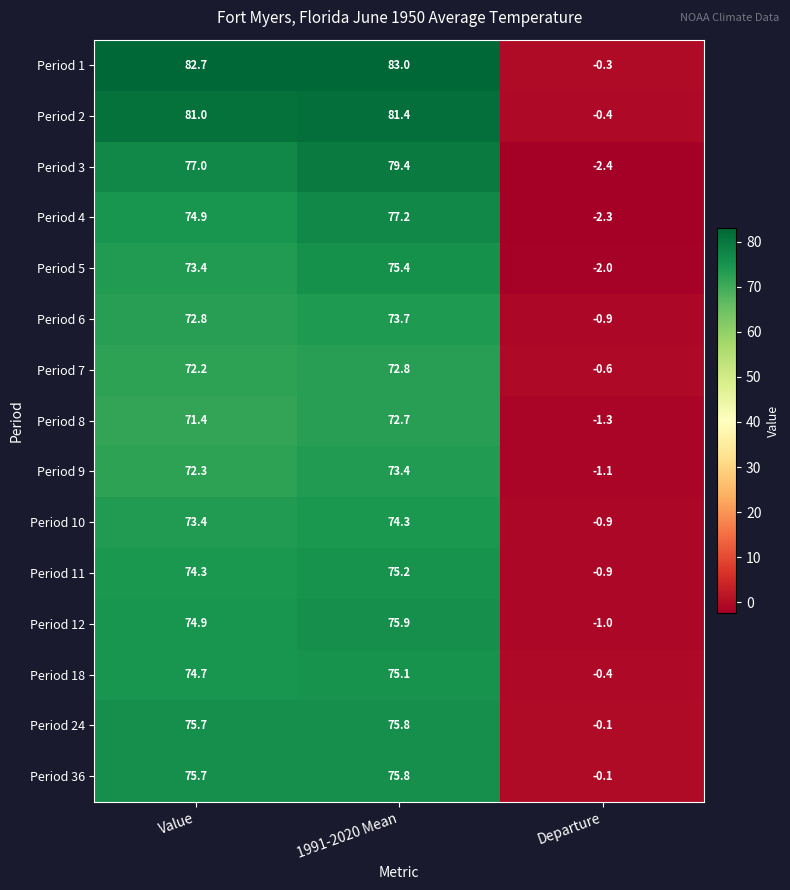

Is it true that Period 4 equals -2.3 at Departure?

True